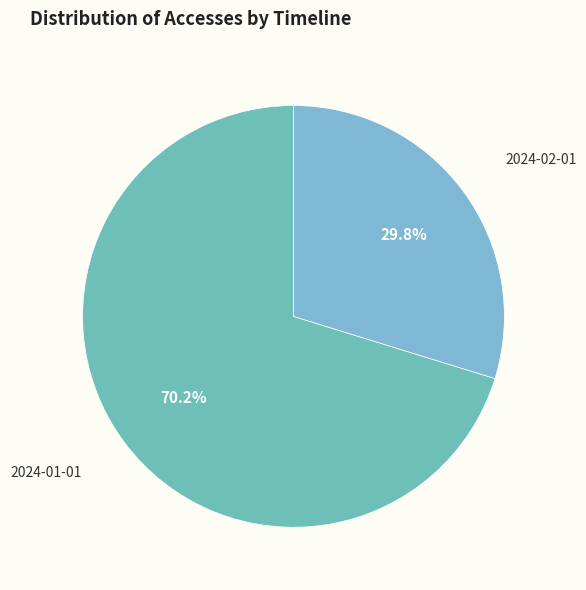

To the nearest percent, what is the combined percentage of 2024-02-01 and 2024-01-01?

100%